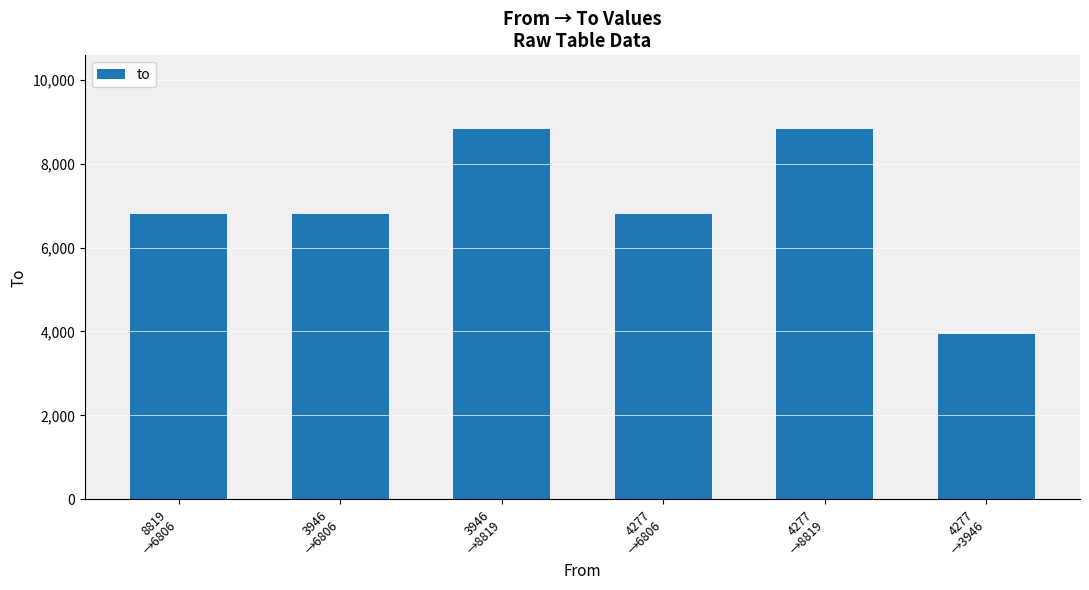

Is it true that the value at 4277
→3946 is 1609?

False